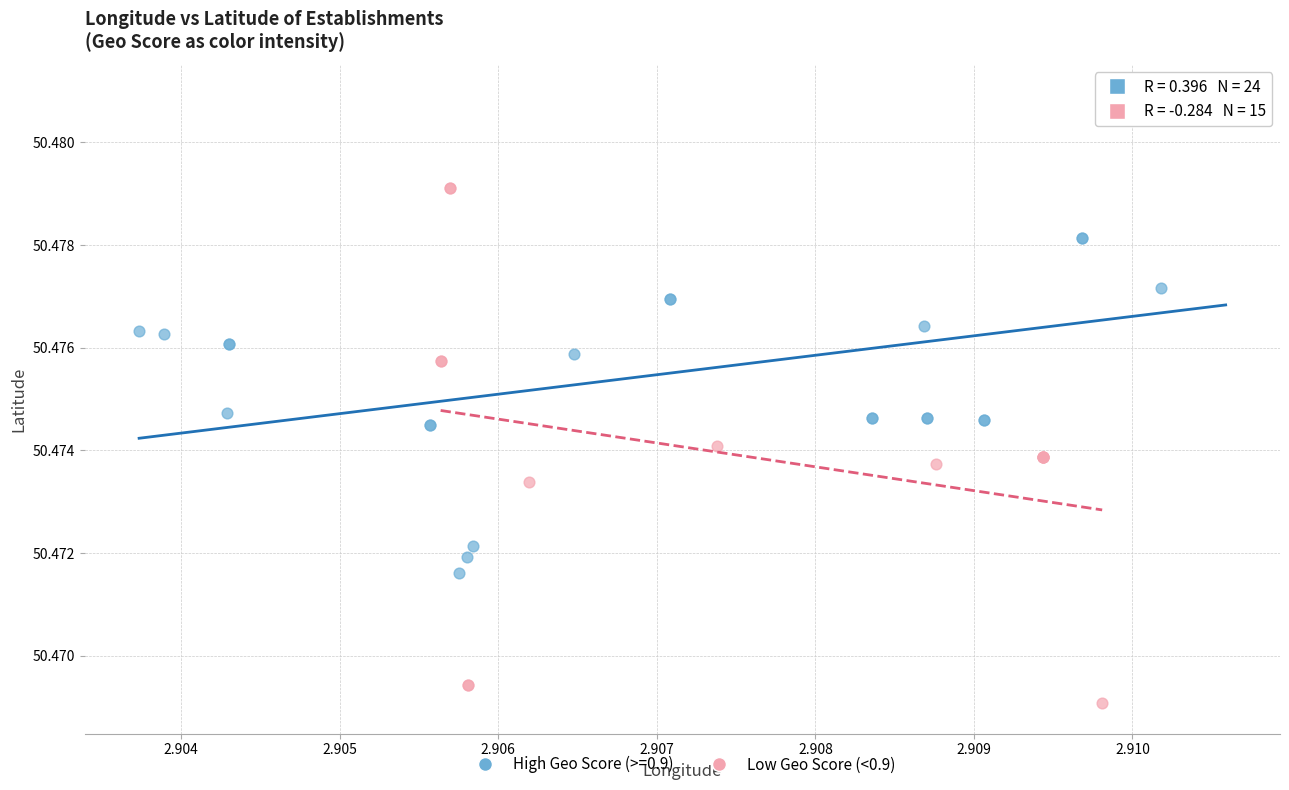

Which series reaches the minimum Y coordinate?

Low Geo Score (<0.9)